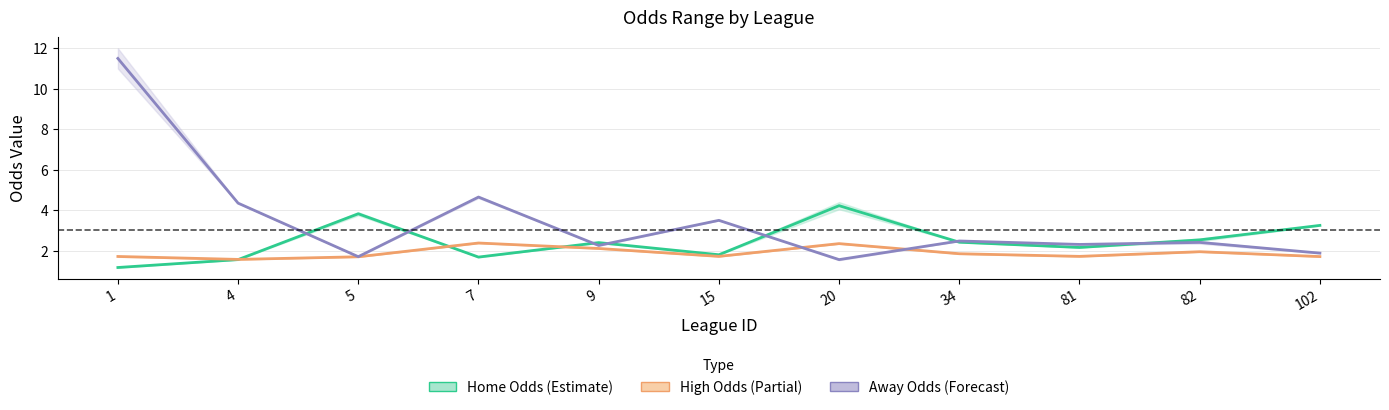

The value of first_home at 34 is 2.4. True or false?

True